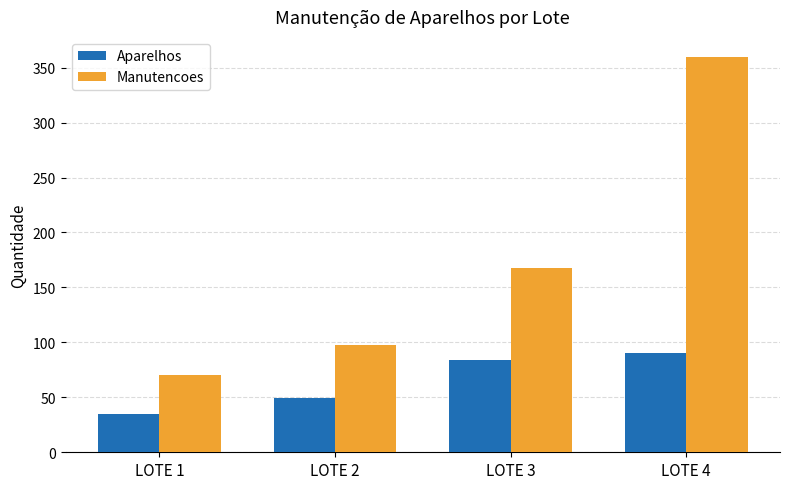

What are all the series names shown in the legend?

Aparelhos, Manutencoes